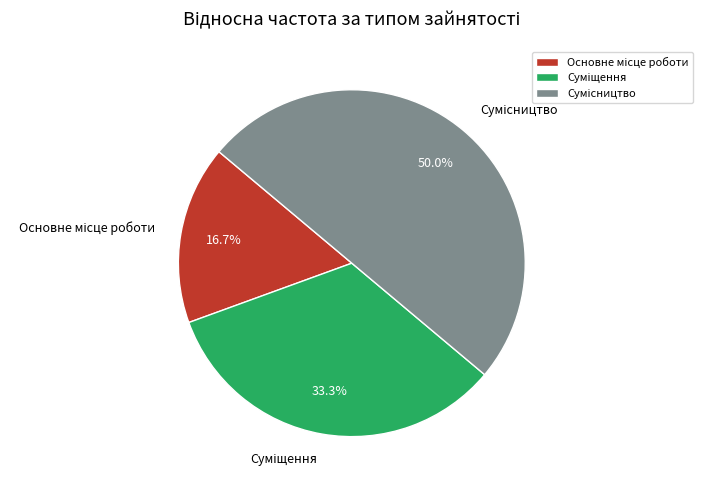

Approximately how many times larger is the value at Основне місце роботи compared to Суміщення?

0.5